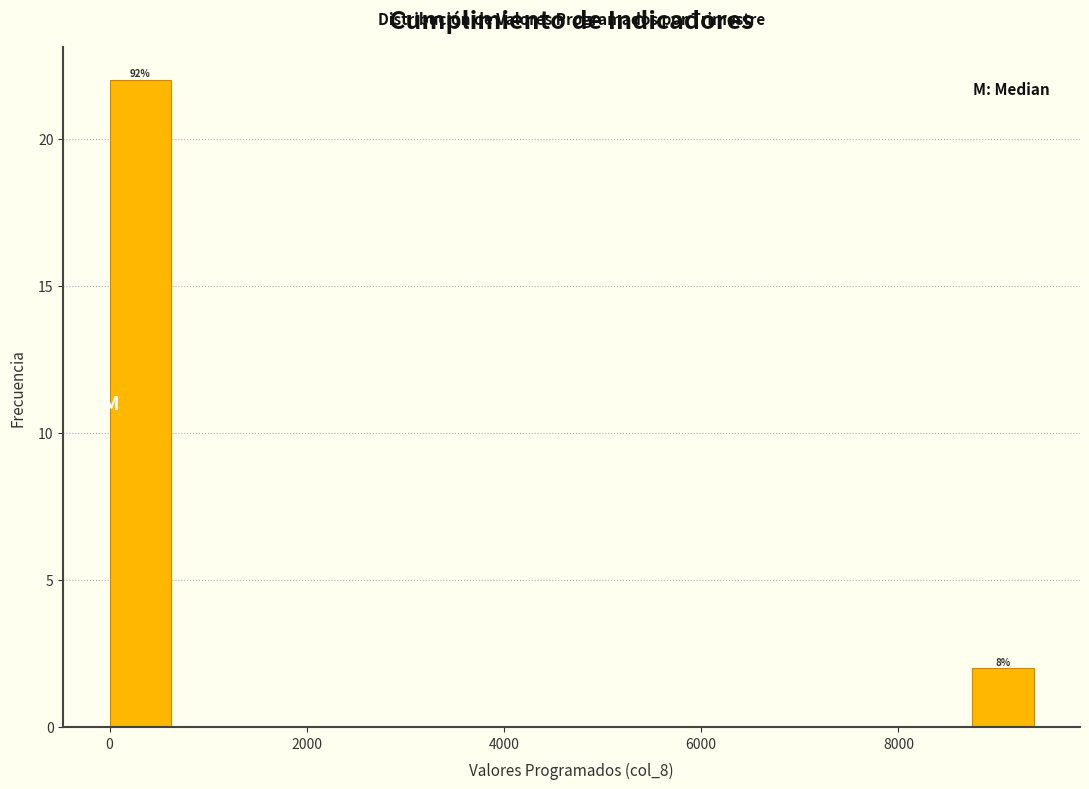

Read against the x-axis, roughly where is the centre of the tallest bar?

400